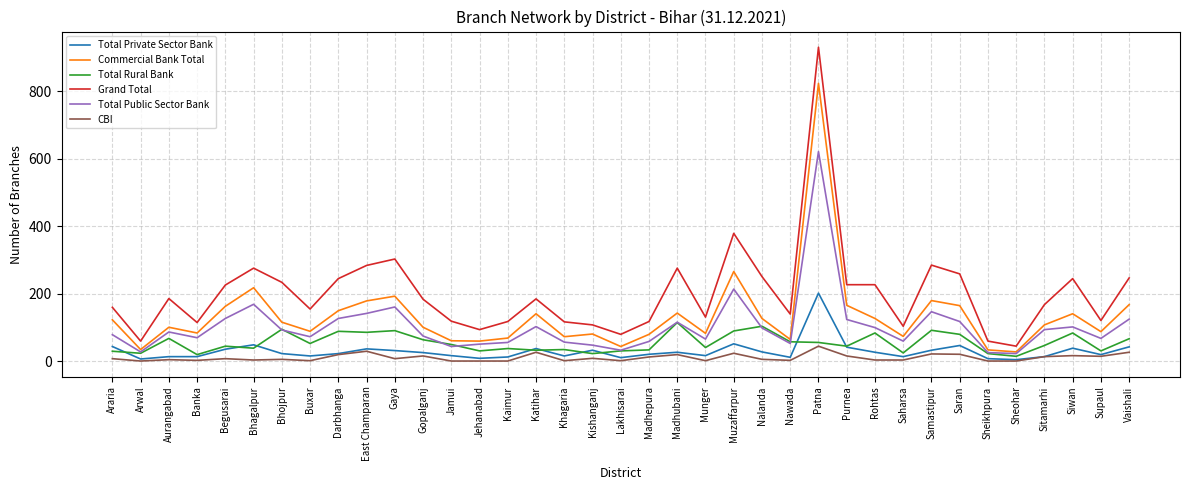

What is the difference between the highest and lowest values at Patna?

885